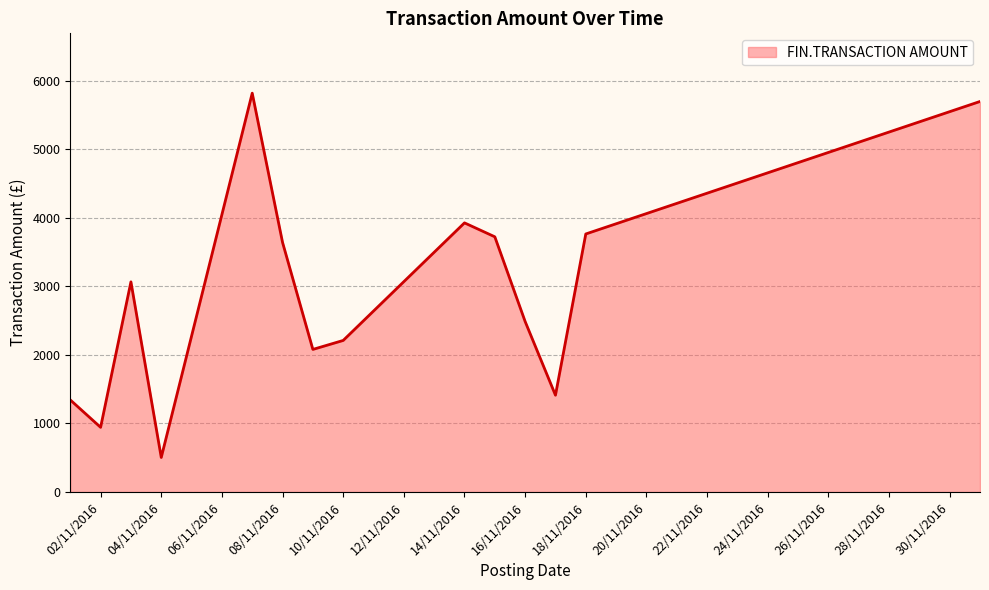

What is the minimum value shown in the chart?

504.0